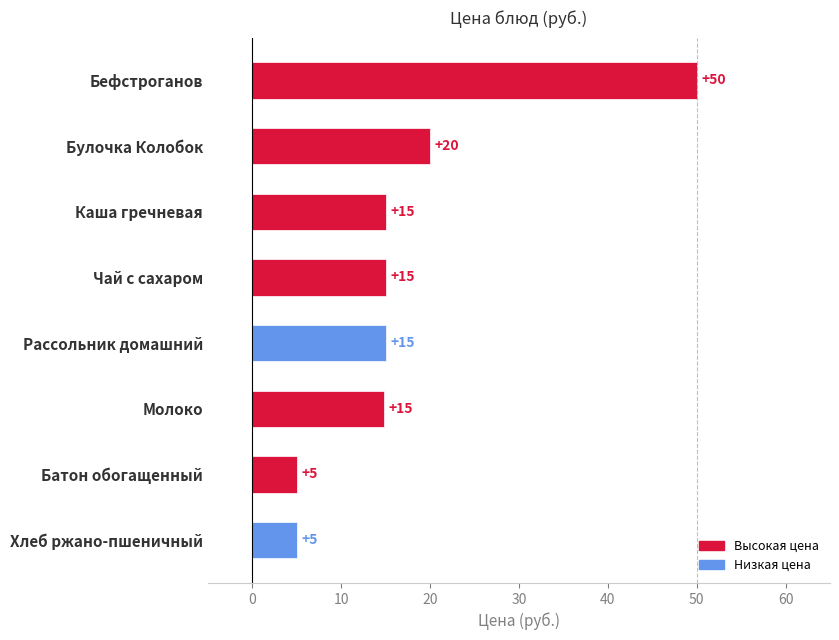

Are the bars grouped side by side (vs. stacked)?

No